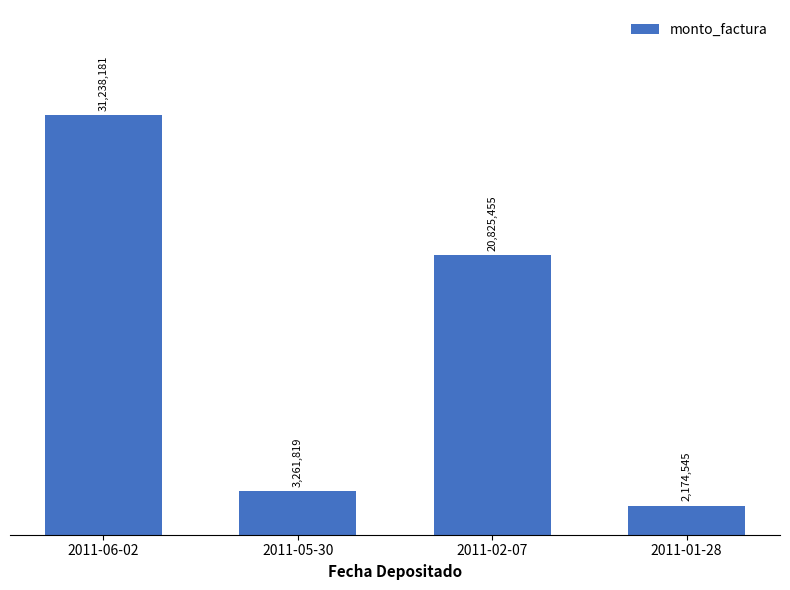

List the labels in order of value, largest first.

2011-06-02, 2011-02-07, 2011-05-30, 2011-01-28